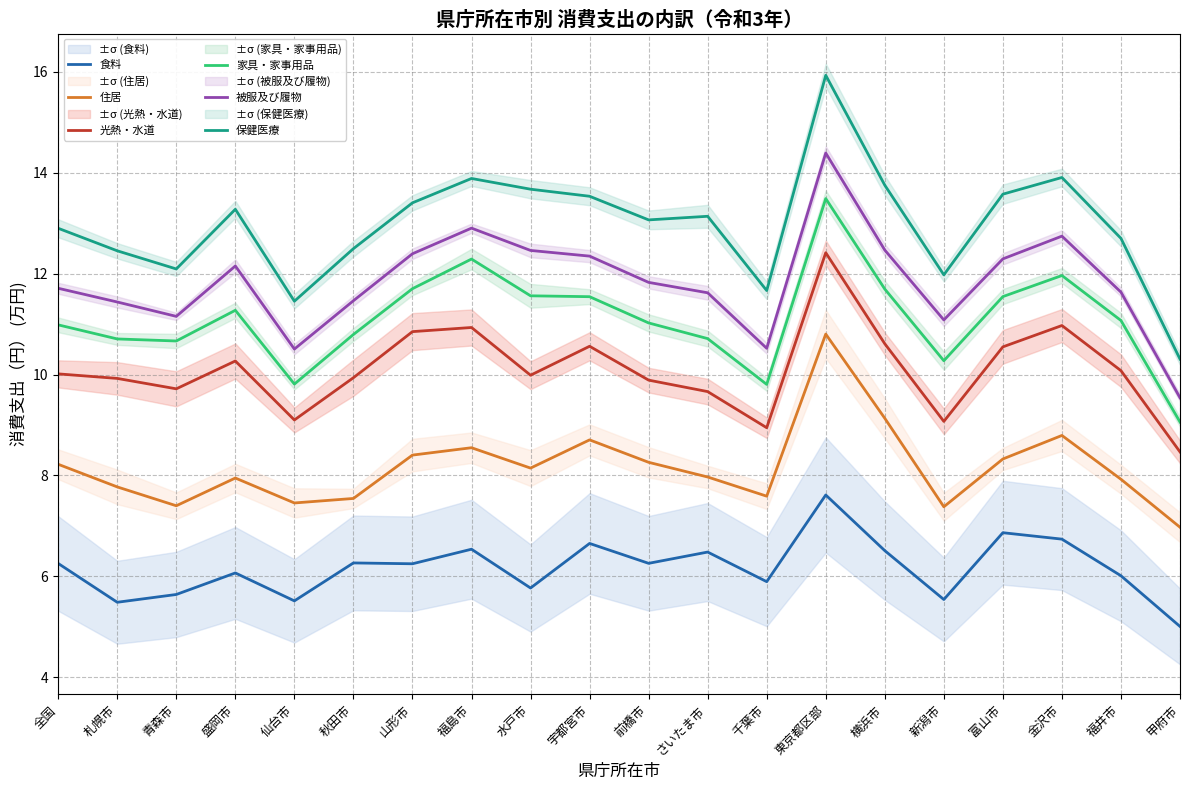

True or false: 食料 and 被服及び履物 intersect in this chart.

False